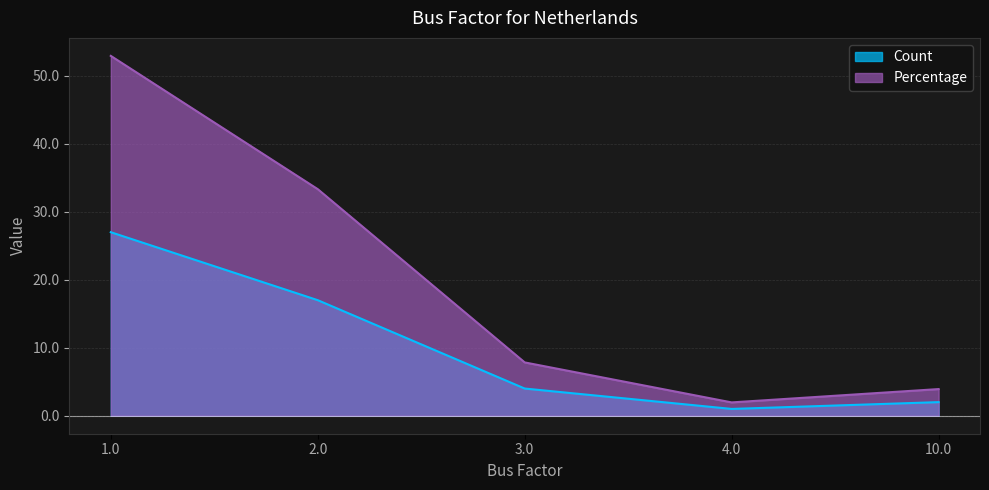

Rank the series at 1.0 from highest to lowest value.

Percentage, Count